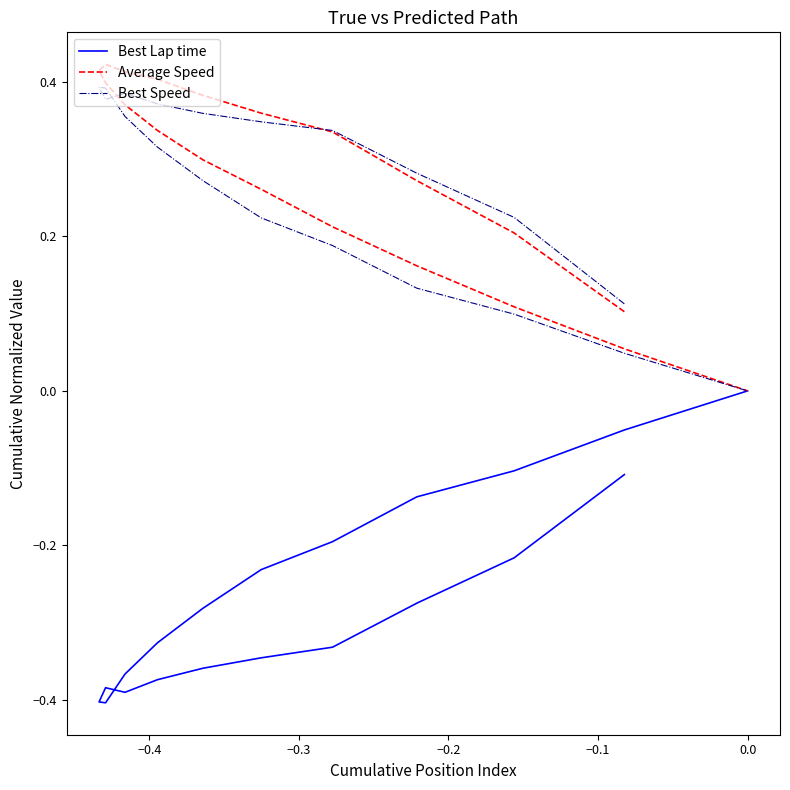

Rank the series by their maximum value, from lowest to highest.

Best Lap time, Best Speed, Average Speed